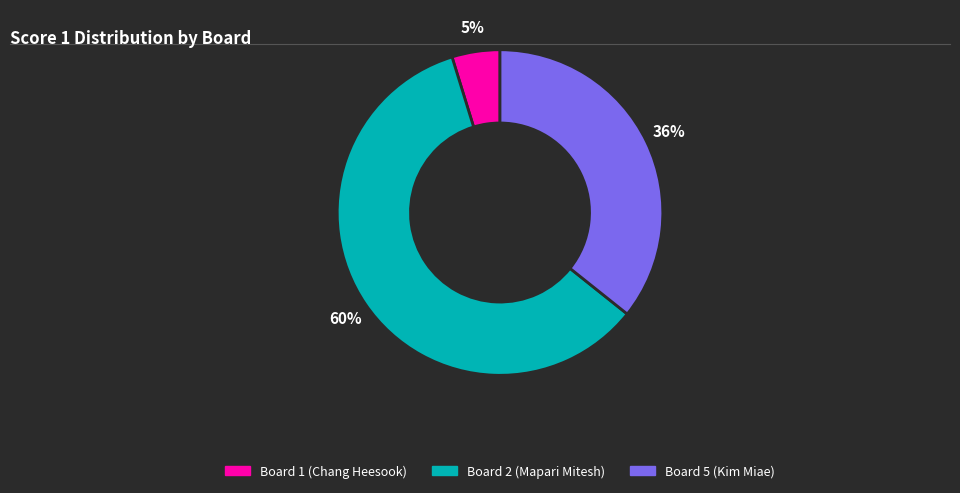

The Board 2 (Mapari Mitesh) slice represents 60% of the pie. True or false?

True